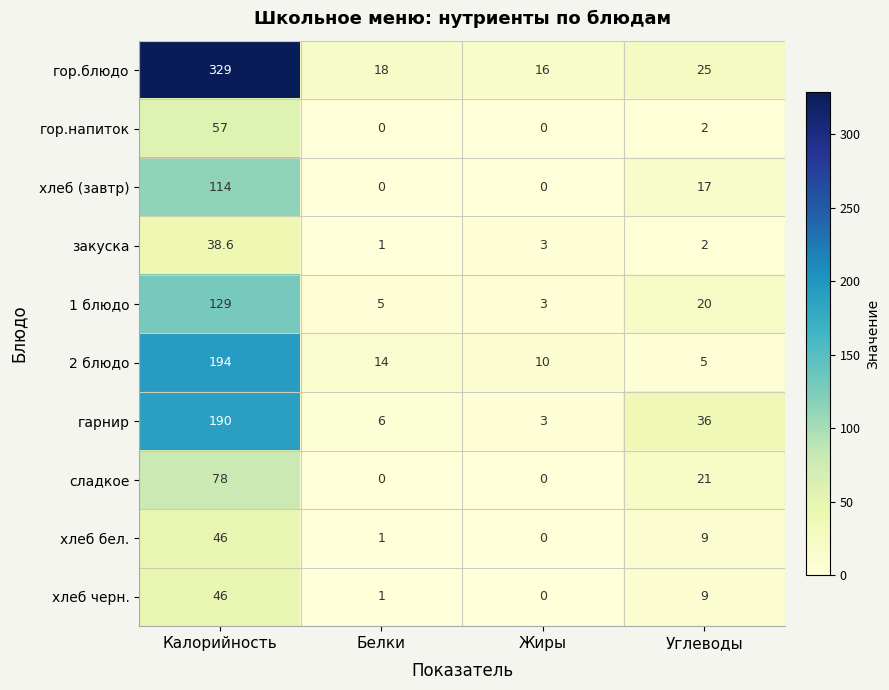

Which series has the largest range (max minus min)?

гор.блюдо